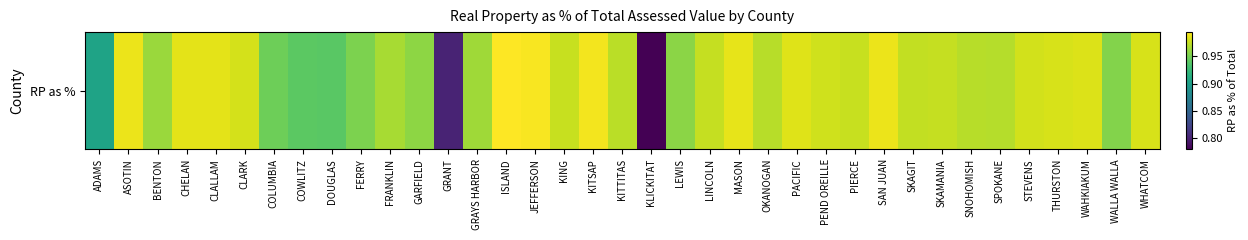

Reading right to left, list all the values displayed in this chart.

WHATCOM=1.0	WALLA WALLA=1.0	WAHKIAKUM=1.0	THURSTON=1.0	STEVENS=1.0	SPOKANE=1.0	SNOHOMISH=1.0	SKAMANIA=1.0	SKAGIT=1.0	SAN JUAN=1.0	PIERCE=1.0	PEND OREILLE=1.0	PACIFIC=1.0	OKANOGAN=1.0	MASON=1.0	LINCOLN=1.0	LEWIS=1.0	KLICKITAT=0.8	KITTITAS=1.0	KITSAP=1.0	KING=1.0	JEFFERSON=1.0	ISLAND=1.0	GRAYS HARBOR=1.0	GRANT=0.8	GARFIELD=1.0	FRANKLIN=1.0	FERRY=1.0	DOUGLAS=0.9	COWLITZ=0.9	COLUMBIA=0.9	CLARK=1.0	CLALLAM=1.0	CHELAN=1.0	BENTON=1.0	ASOTIN=1.0	ADAMS=0.9